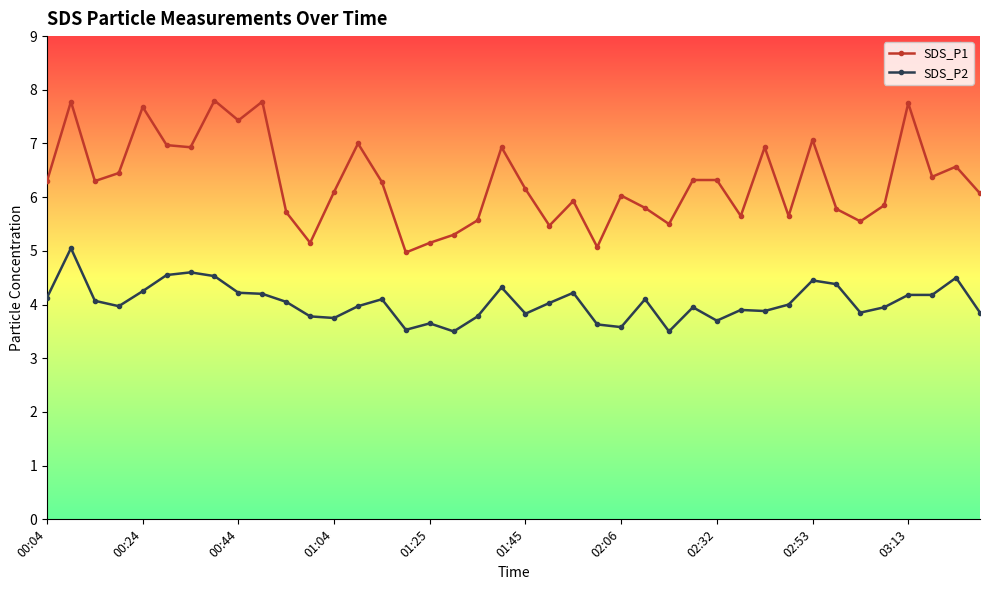

Rank the series by their average value, from lowest to highest.

SDS_P2, SDS_P1